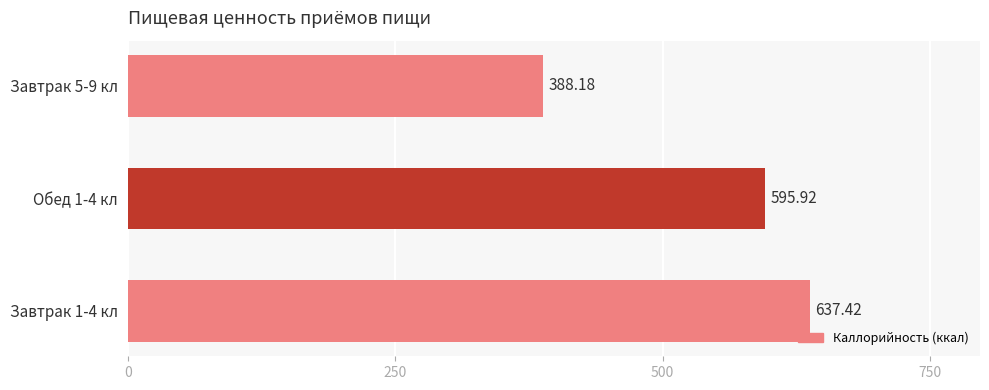

Rank the categories by value from lowest to highest.

Завтрак 5-9 кл, Обед 1-4 кл, Завтрак 1-4 кл